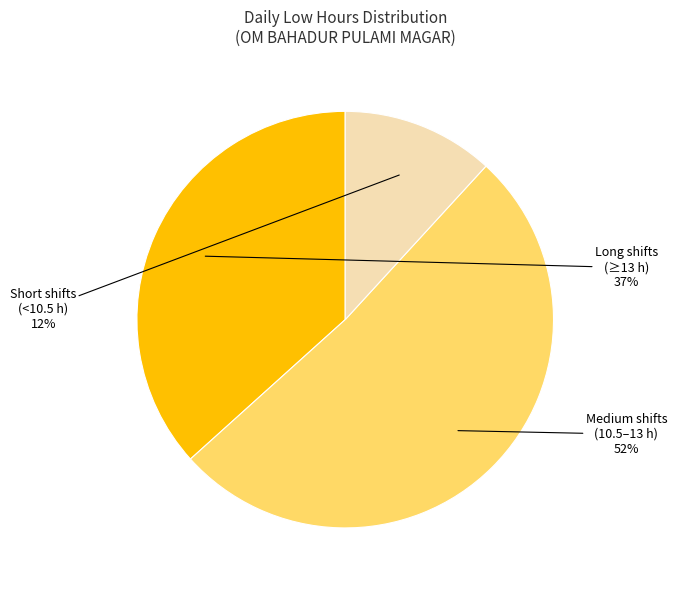

To the nearest percent, what is the average slice percentage?

33%